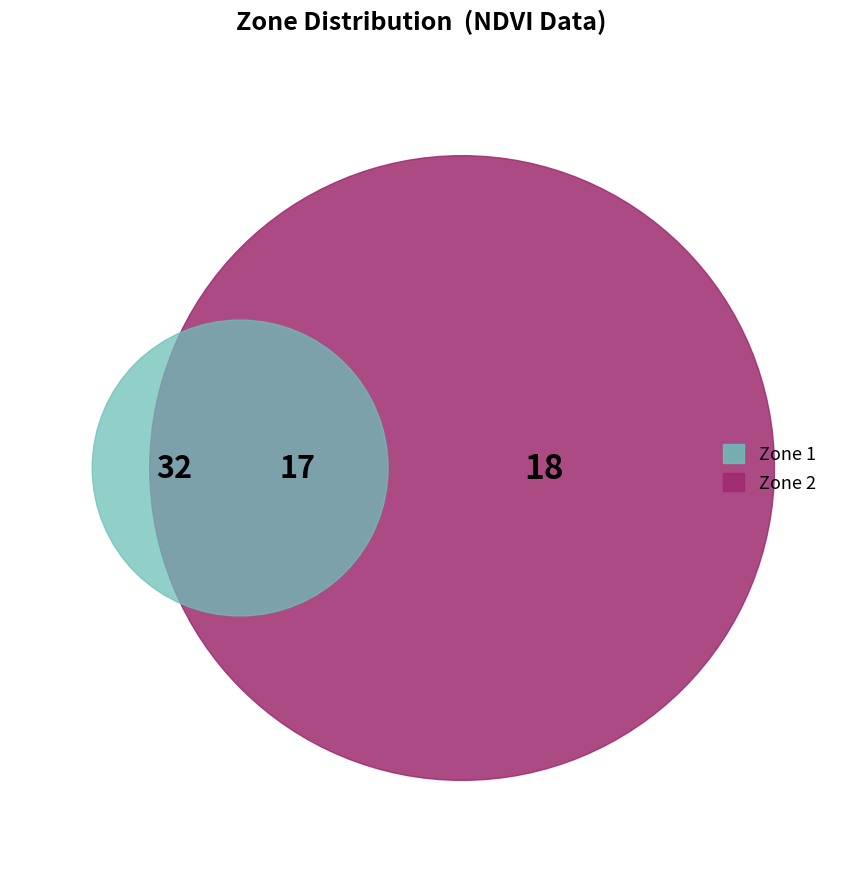

Is Zone 1 the majority of the pie?

Yes